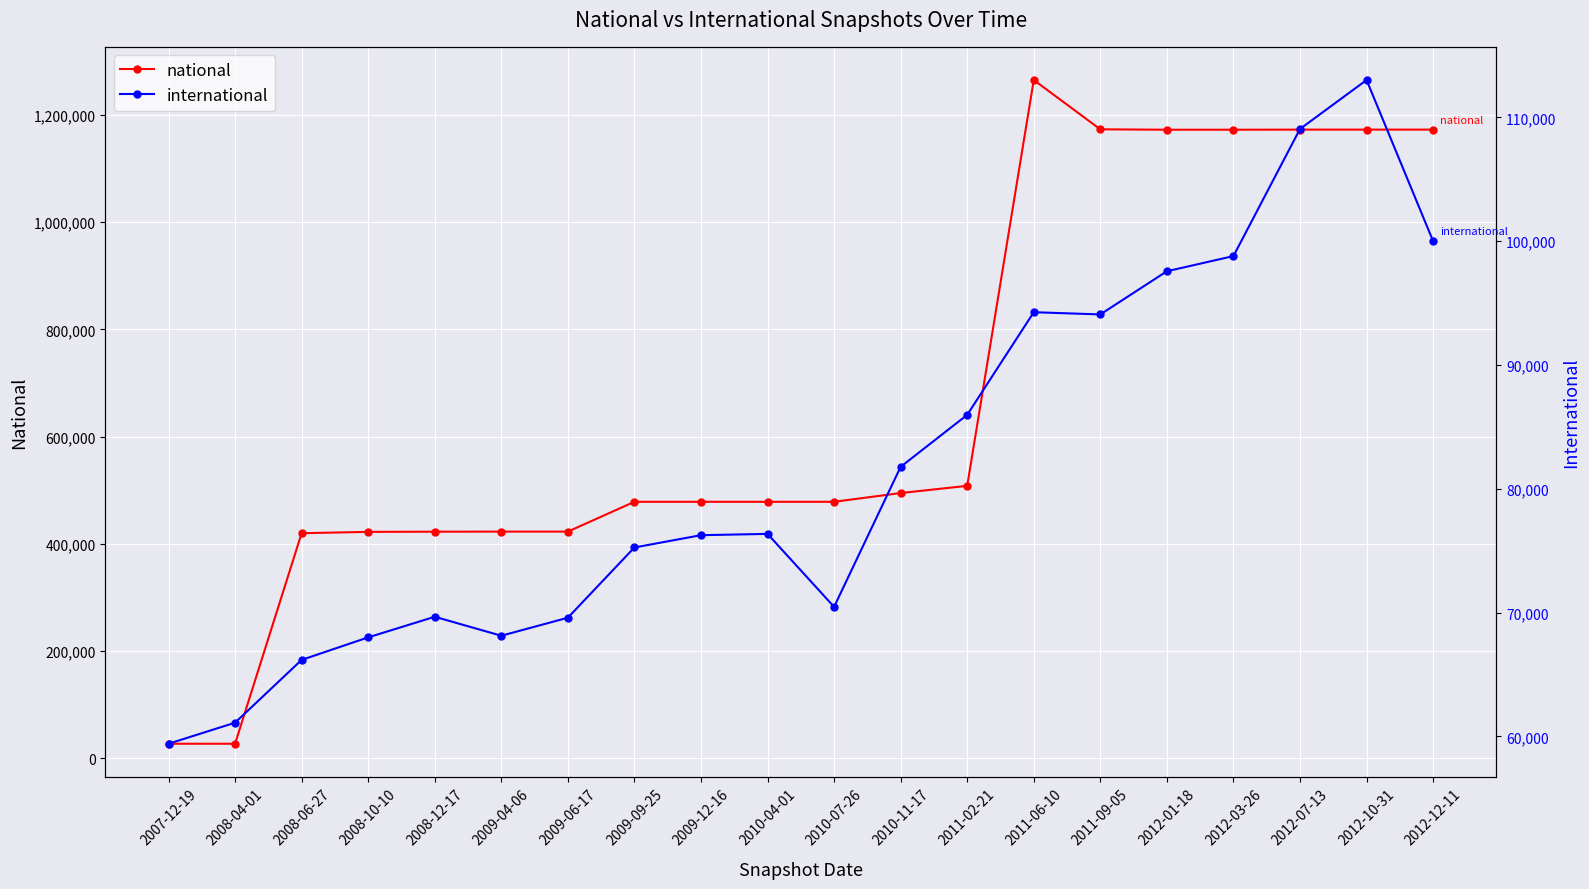

What is the minimum value shown in the chart?

27114